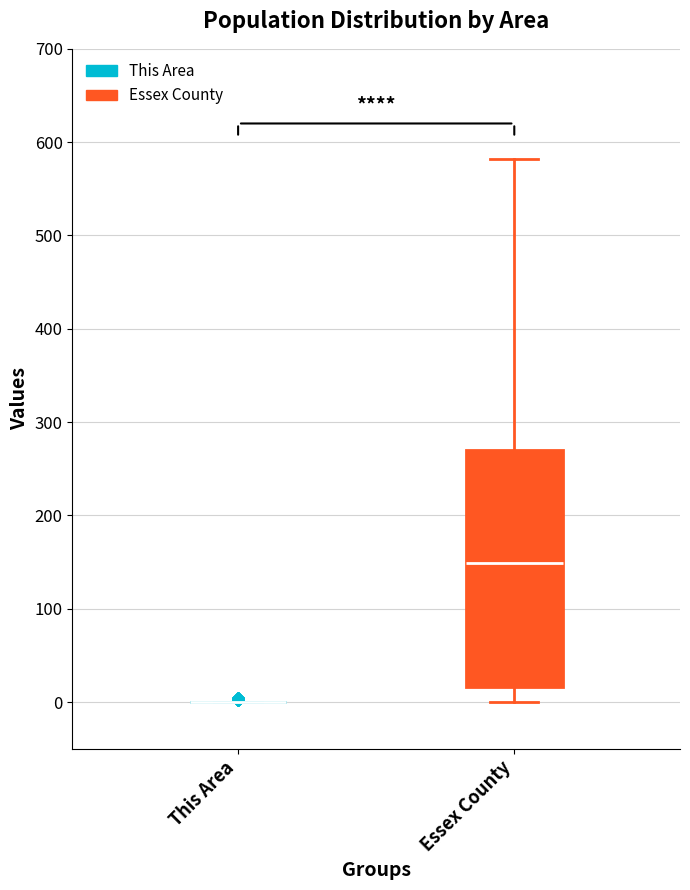

Where does the upper whisker of the box for Essex County end on the y-axis? The values are not printed on the chart, so give them approximately, as read against the axis.

580